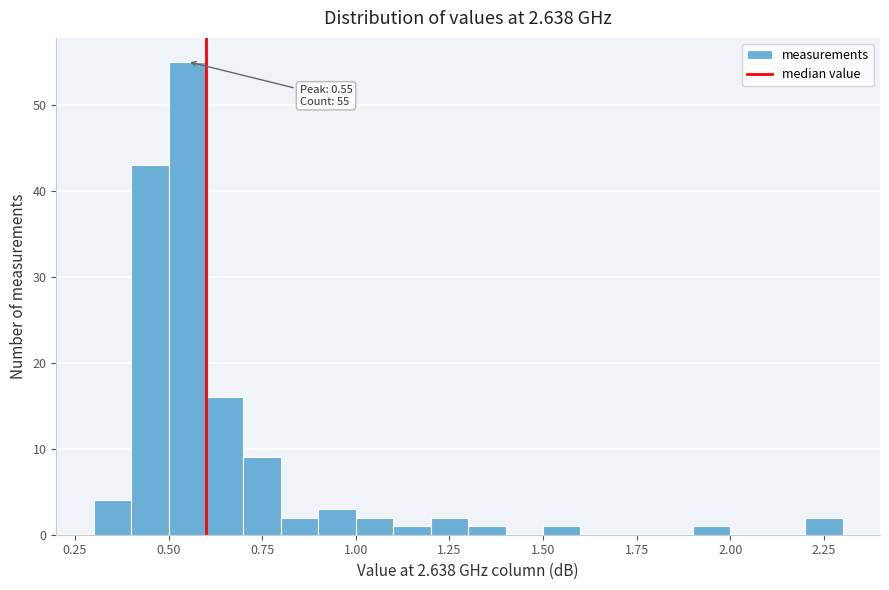

Read against the x-axis, roughly where is the centre of the tallest bar?

0.55